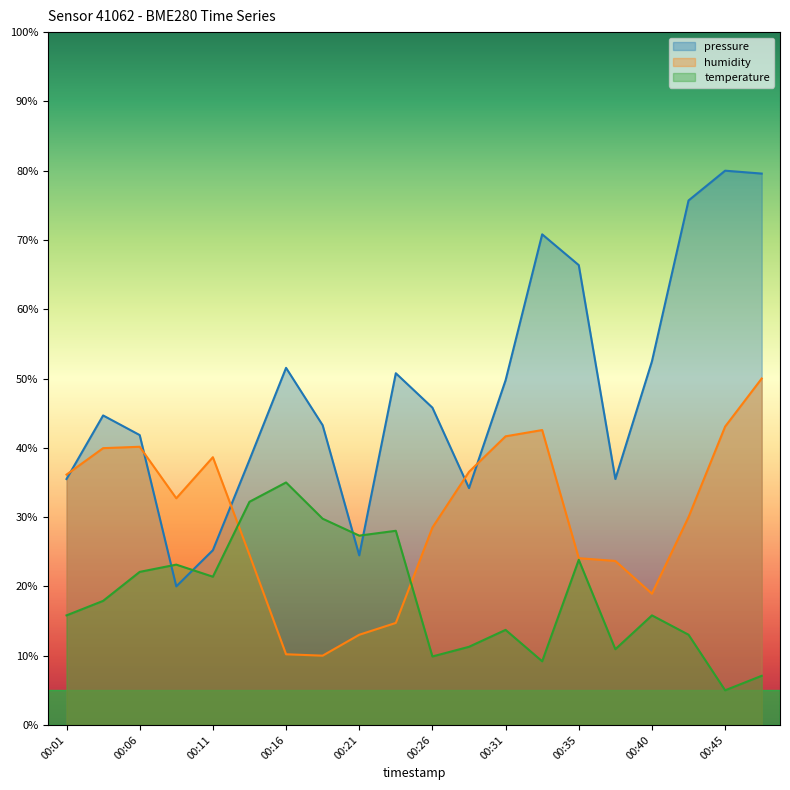

Reading right to left, what are all the values shown in this chart?

pressure: 00:48=79.6	00:45=80.0	00:43=75.7	00:40=52.5	00:38=35.5	00:35=66.4	00:33=70.8	00:31=49.7	00:28=34.2	00:26=45.8	00:23=50.8	00:21=24.5	00:18=43.3	00:16=51.5	00:13=38.3	00:11=25.2	00:08=20.0	00:06=41.8	00:03=44.7	00:01=35.5
humidity: 00:48=50.0	00:45=43.1	00:43=30.0	00:40=18.9	00:38=23.7	00:35=24.1	00:33=42.6	00:31=41.7	00:28=36.5	00:26=28.5	00:23=14.7	00:21=13.0	00:18=10.0	00:16=10.2	00:13=24.6	00:11=38.6	00:08=32.7	00:06=40.2	00:03=39.9	00:01=36.1
temperature: 00:48=7.1	00:45=5.0	00:43=13.0	00:40=15.8	00:38=10.9	00:35=23.8	00:33=9.2	00:31=13.7	00:28=11.3	00:26=9.9	00:23=28.0	00:21=27.3	00:18=29.8	00:16=35.0	00:13=32.2	00:11=21.4	00:08=23.1	00:06=22.1	00:03=17.9	00:01=15.8